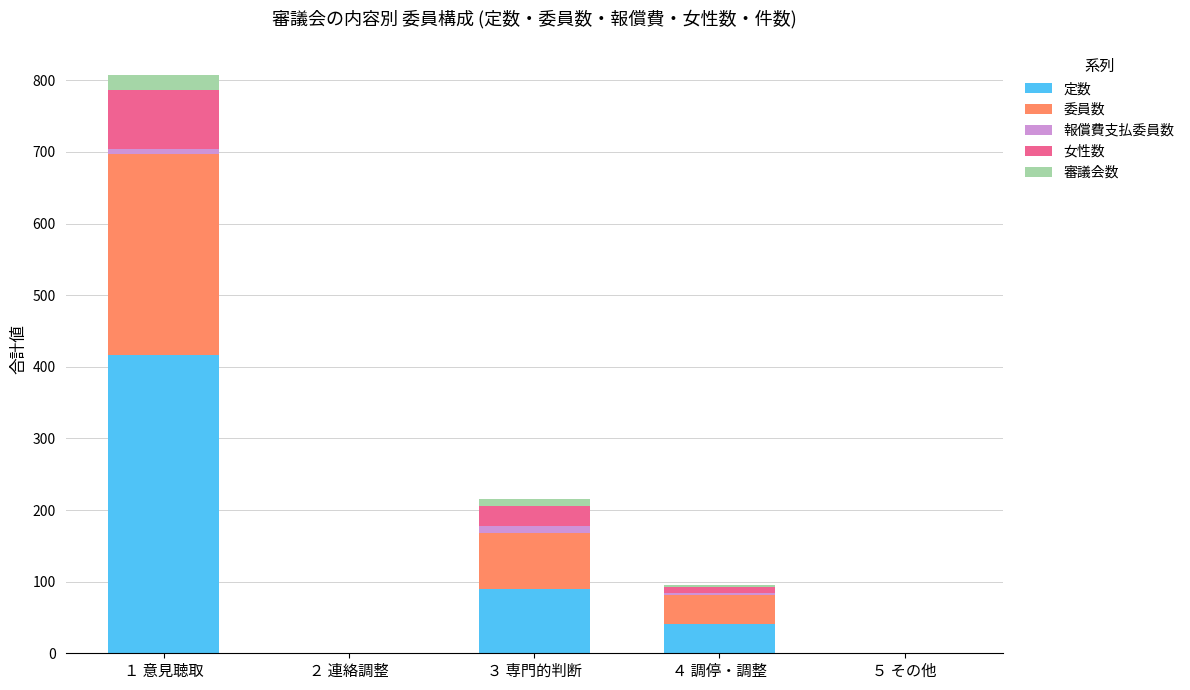

At which label is 定数 closest to 208?

３ 専門的判断